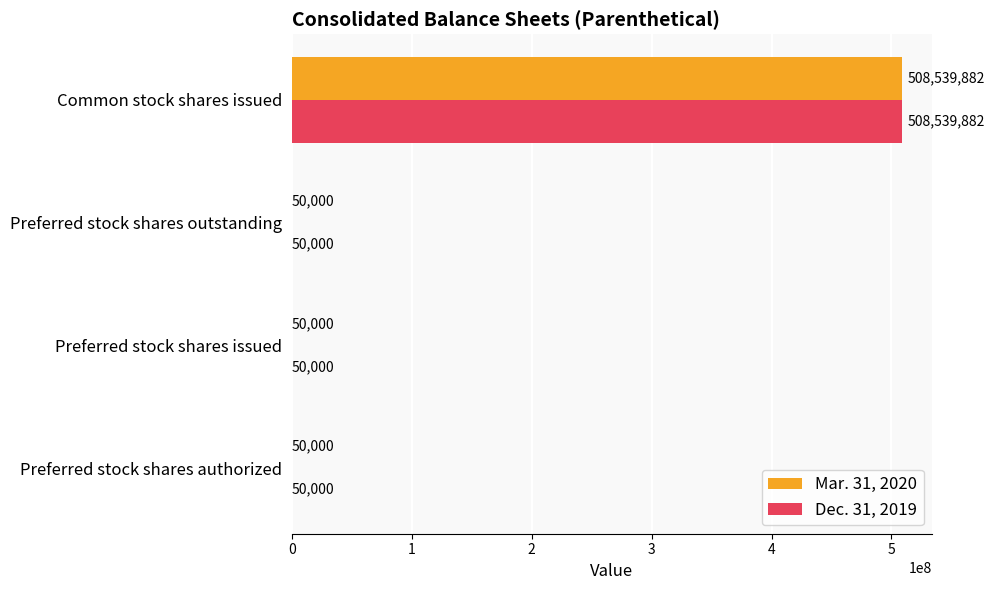

What is the sum of all Dec. 31, 2019 values?

508689882